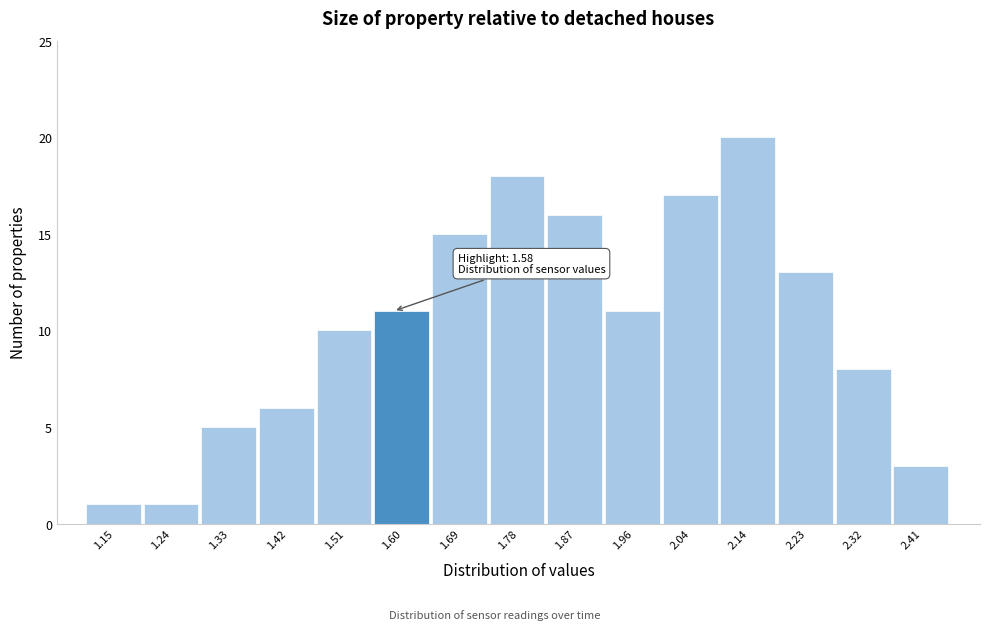

Over which range of the x-axis is the bar tallest?

2.09 to 2.18